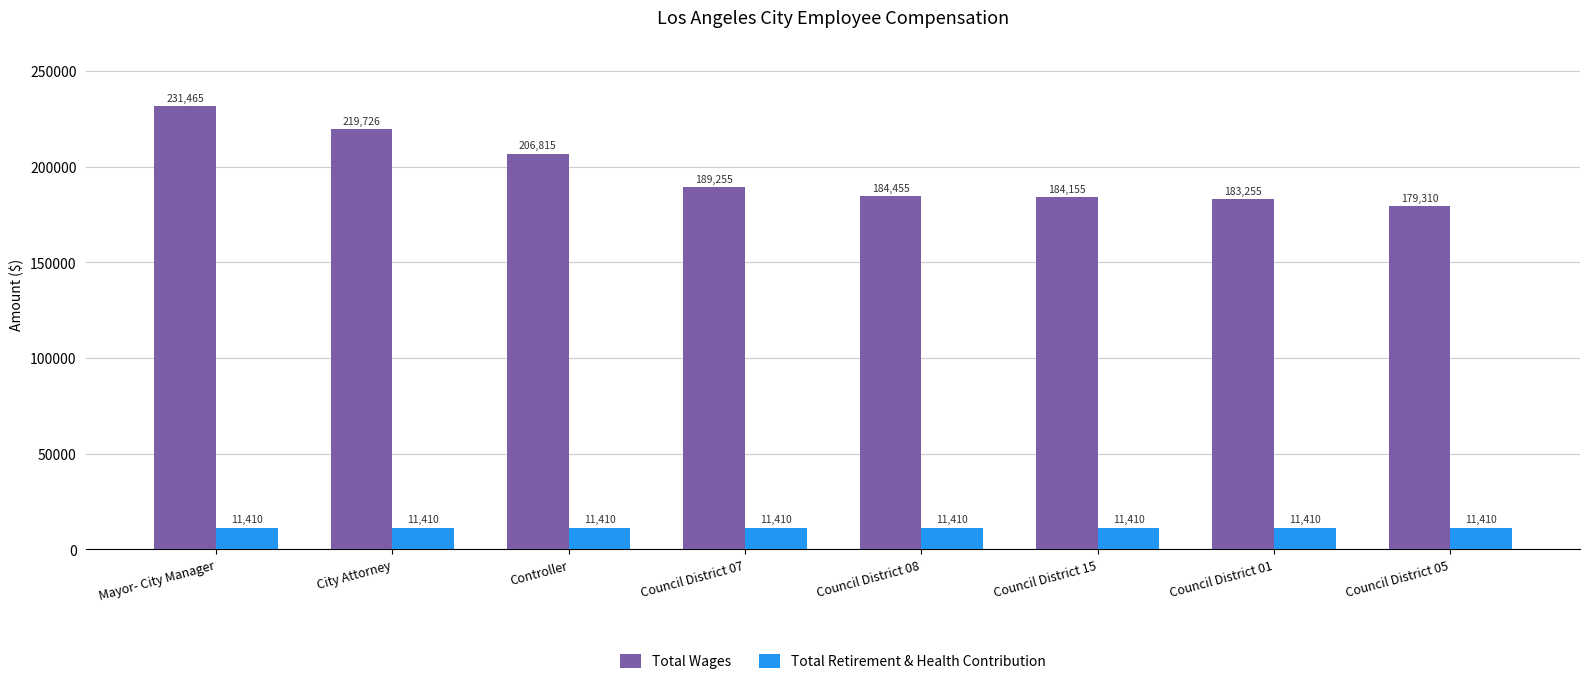

The Total Retirement & Health Contribution series shows 11410 at Controller. True or false?

True